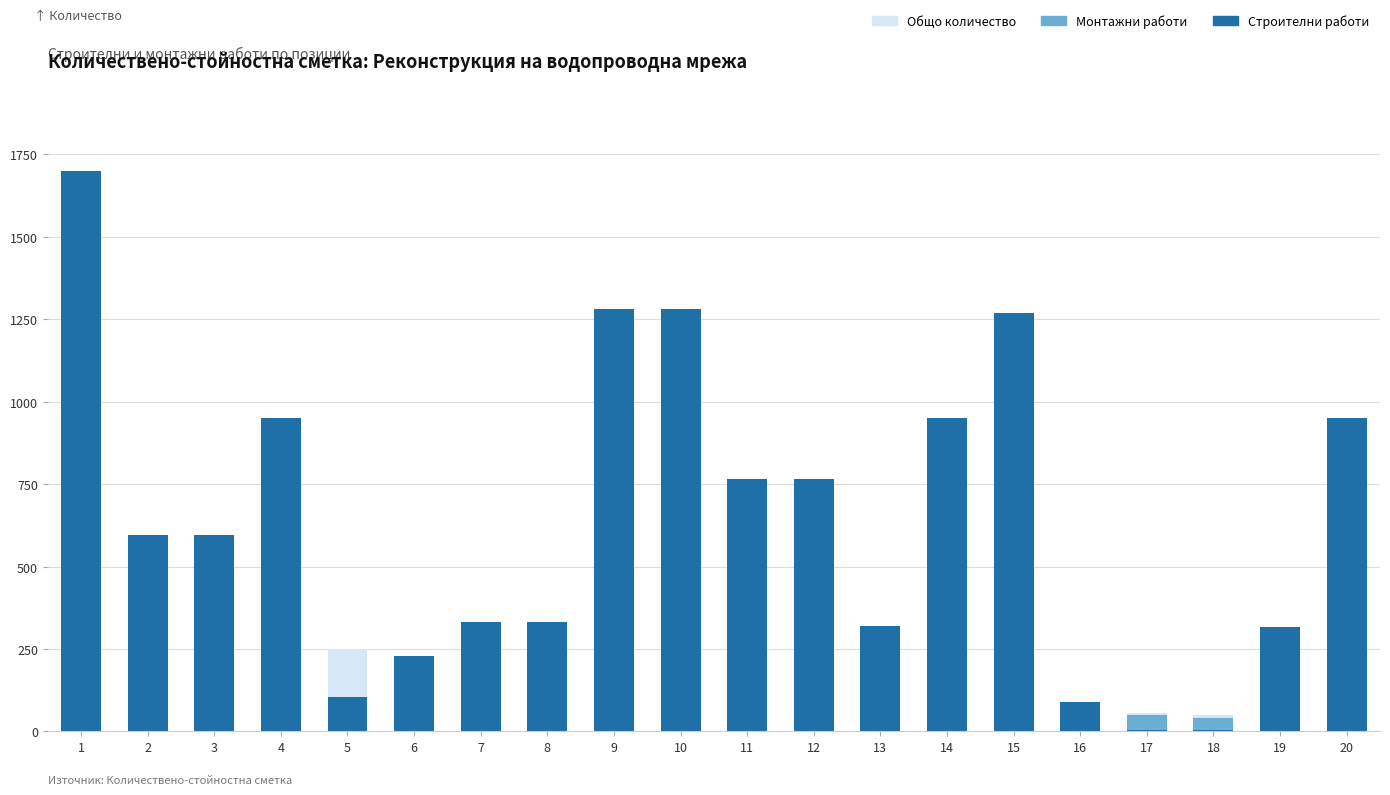

Which series changed the most between 5 and 18?

Общо количество